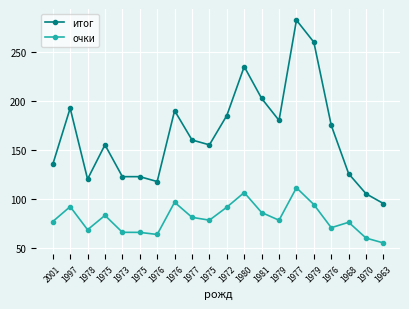

Does the chart have visible grid lines?

Yes